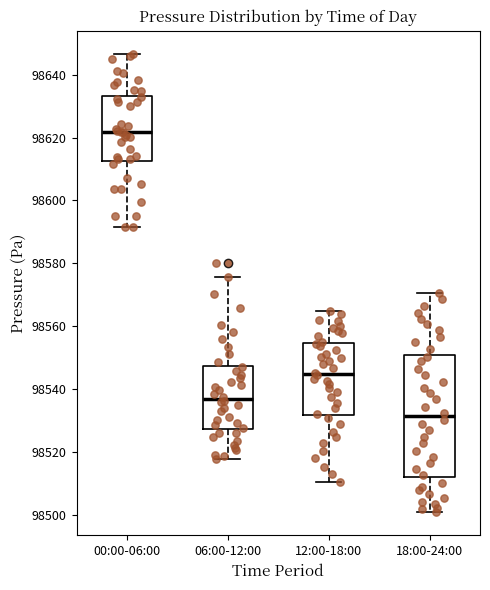

Reading left to right, read every box against the y-axis: the position of its median line, the range the box covers, and the ends of its whiskers. The values are not printed on the chart, so give them approximately, as read against the axis.

00:00-06:00: median 98622, box 98612 to 98634, whiskers 98592 to 98646
06:00-12:00: median 98536, box 98528 to 98548, whiskers 98518 to 98576
12:00-18:00: median 98544, box 98532 to 98554, whiskers 98510 to 98564
18:00-24:00: median 98532, box 98512 to 98550, whiskers 98500 to 98570